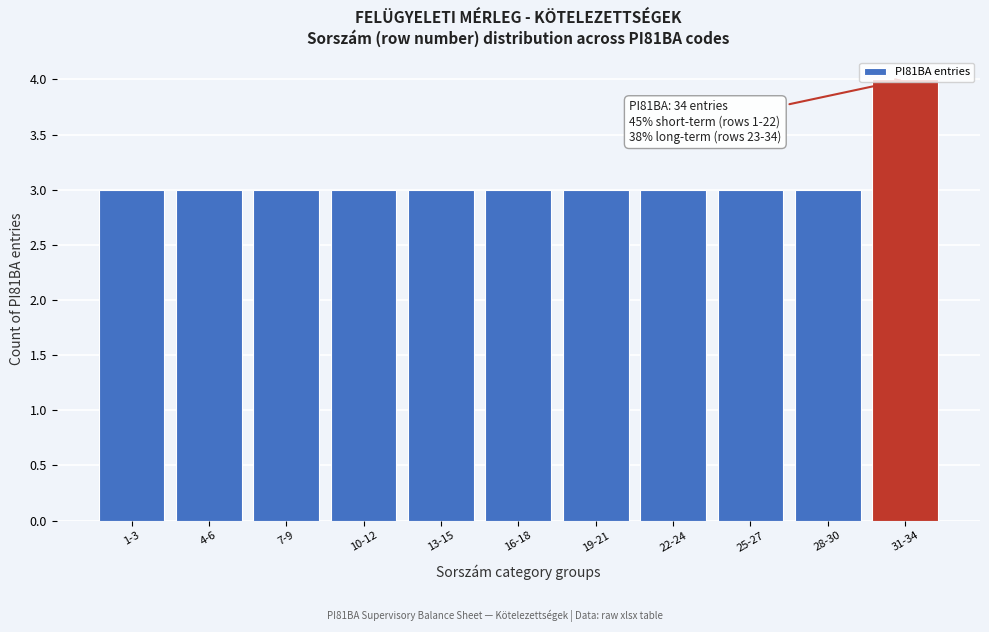

True or false: the data shows 1 at 31-34.

False